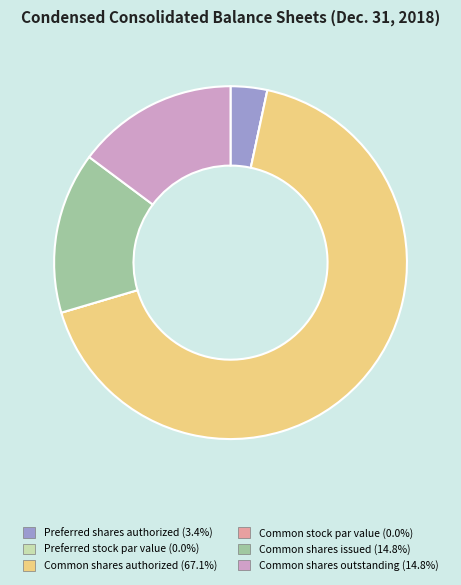

True or false: Common shares issued accounts for 15% of the total.

True